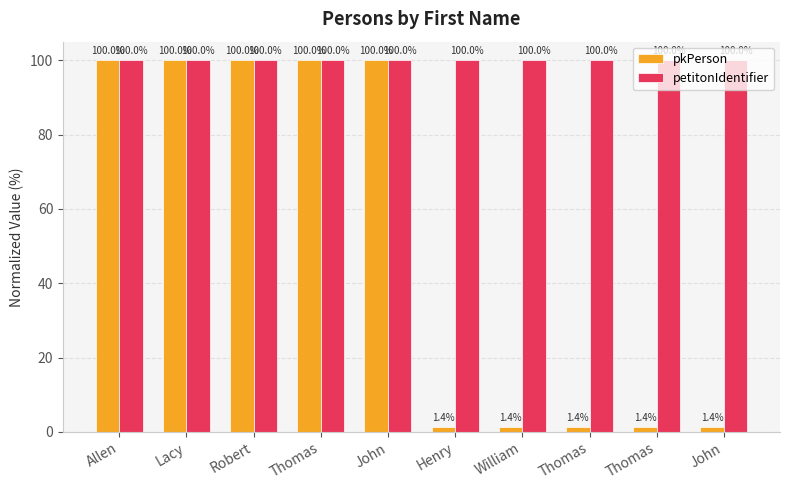

What are all the series names shown in the legend?

pkPerson, petitonIdentifier